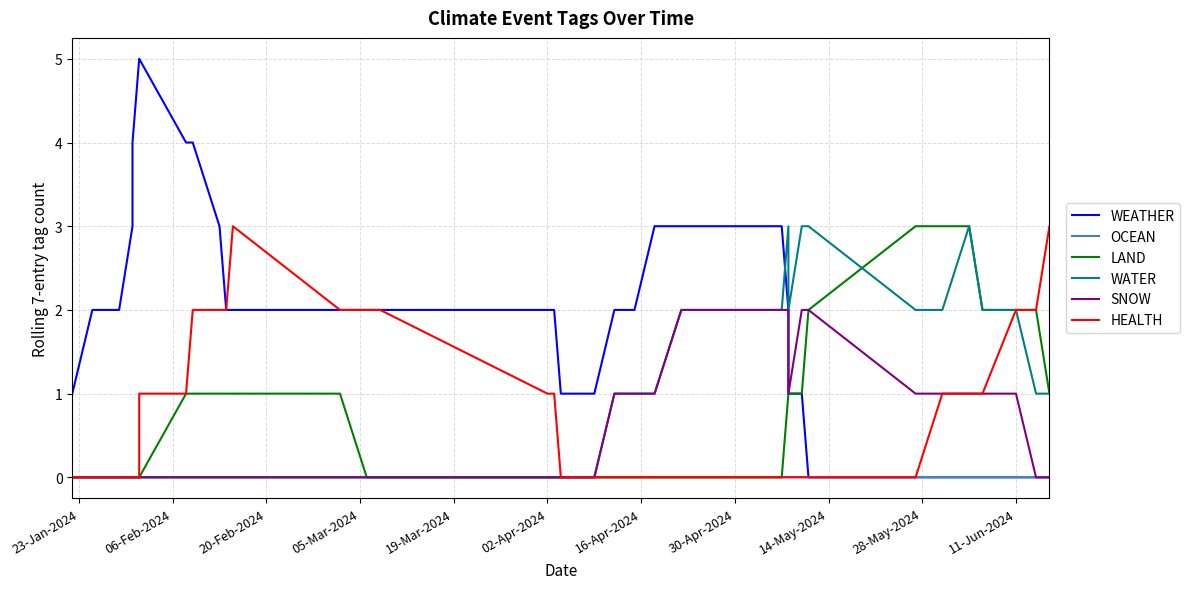

At which label does OCEAN reach its peak?

23-Jan-2024